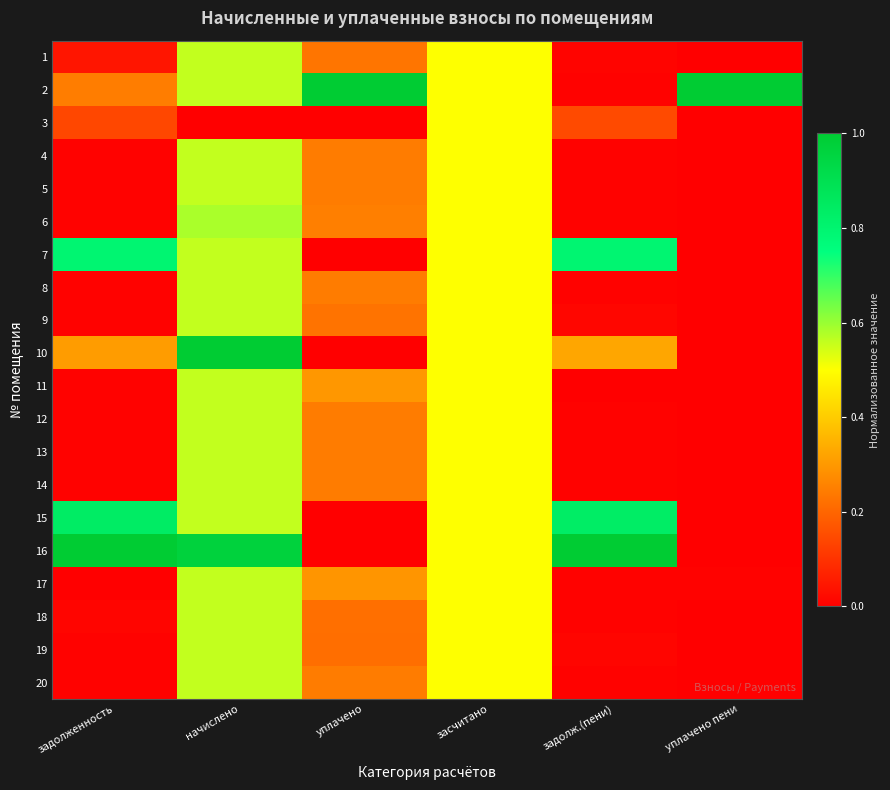

Count the number of data series in this chart.

20